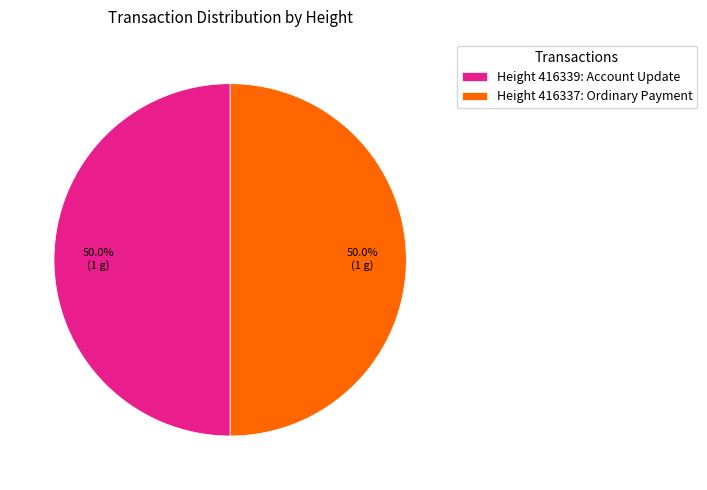

To the nearest percent, what is the average slice percentage?

50%